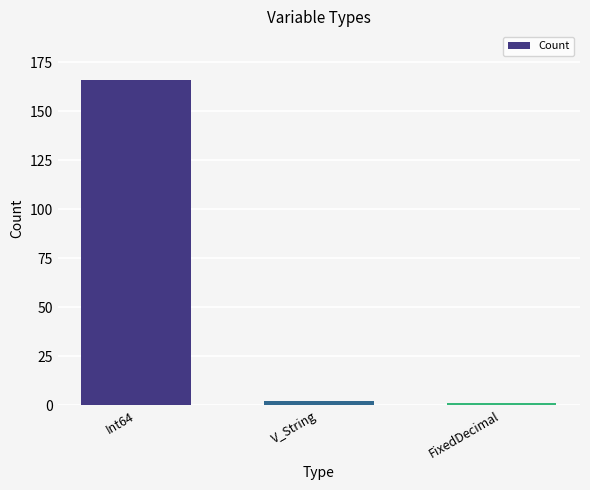

Reading left to right, list all the values displayed in this chart.

166	2	1